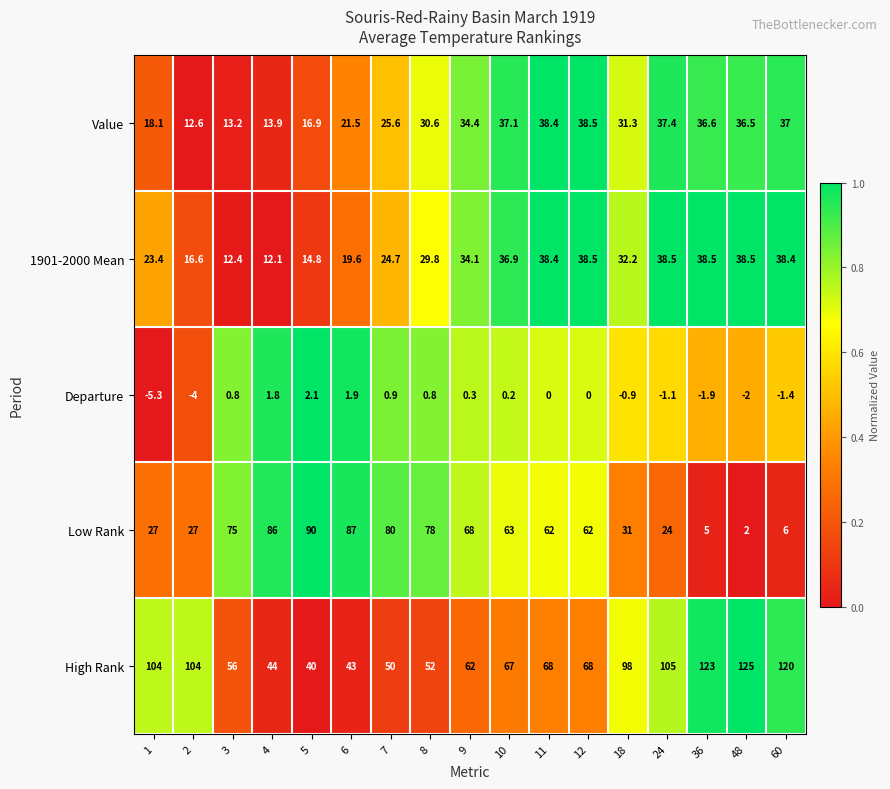

The value of High Rank at 5 is 40.0. True or false?

True